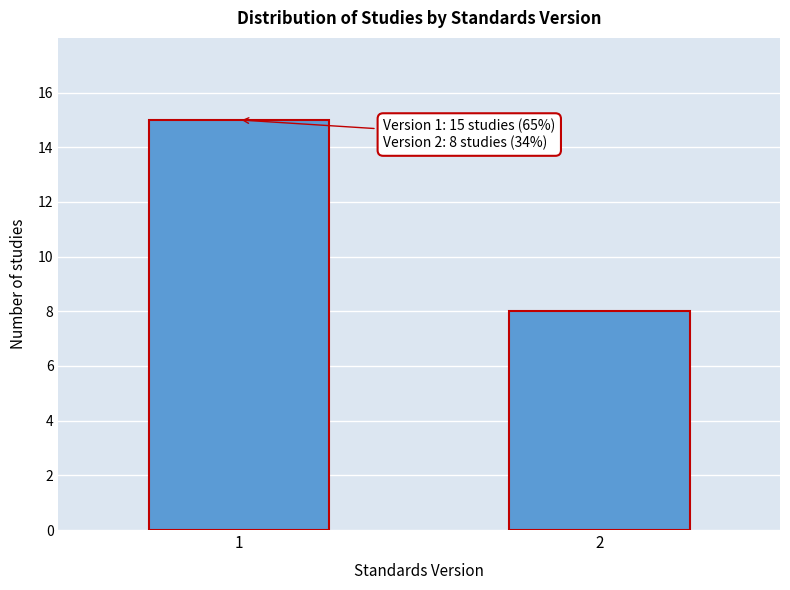

Reading left to right, list all the values displayed in this chart.

15	8